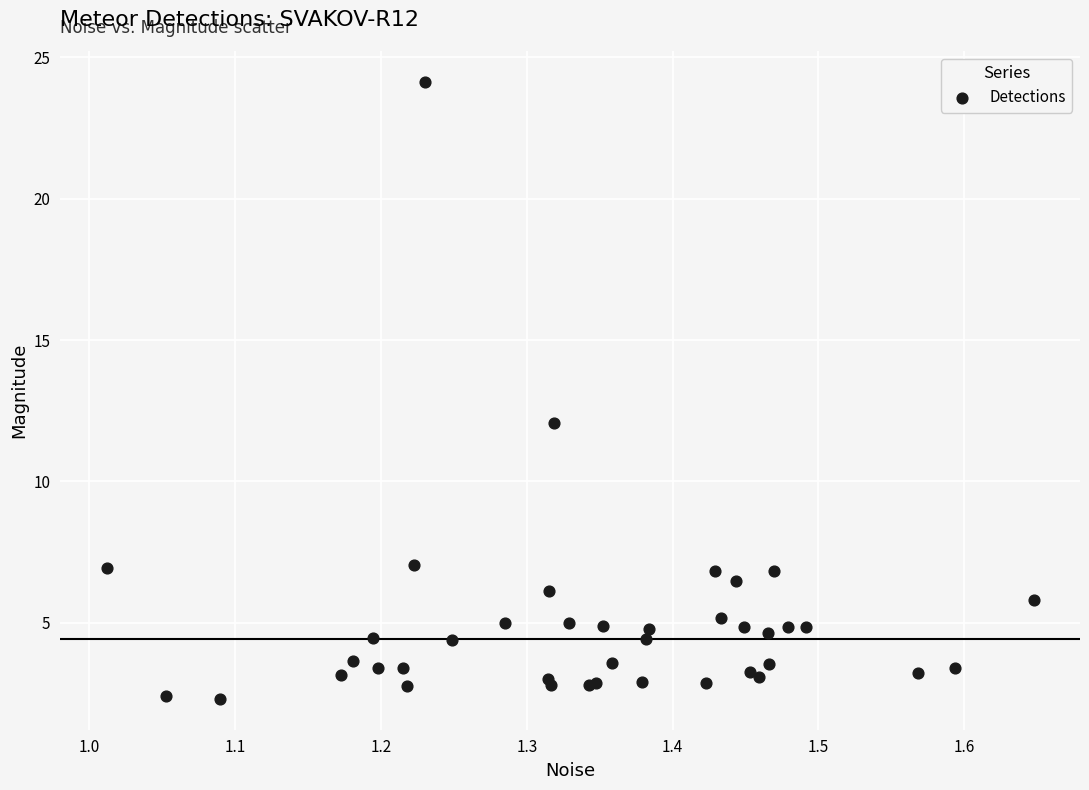

What Y value in the scatter plot is closest to 13?

12.1